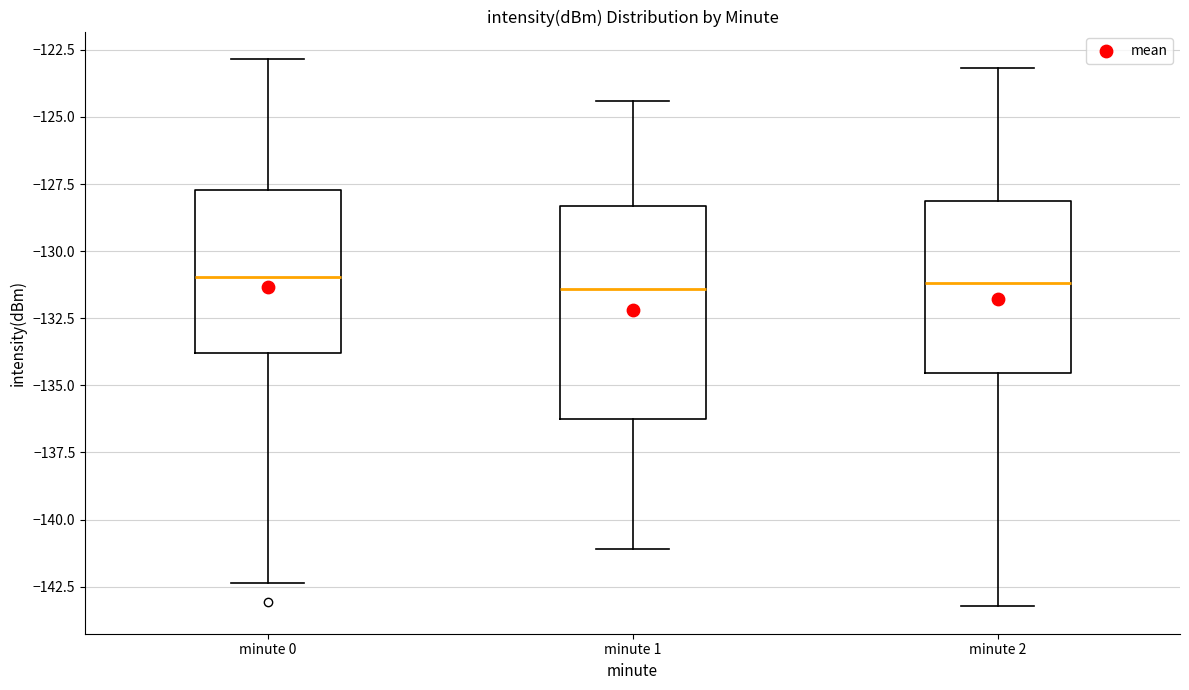

Reading left to right, read every box against the y-axis: the position of its median line, the range the box covers, and the ends of its whiskers. The values are not printed on the chart, so give them approximately, as read against the axis.

minute 0: median -131.0, box -134.0 to -127.5, whiskers -142.5 to -123.0
minute 1: median -131.5, box -136.5 to -128.5, whiskers -141.0 to -124.5
minute 2: median -131.0, box -134.5 to -128.0, whiskers -143.0 to -123.0